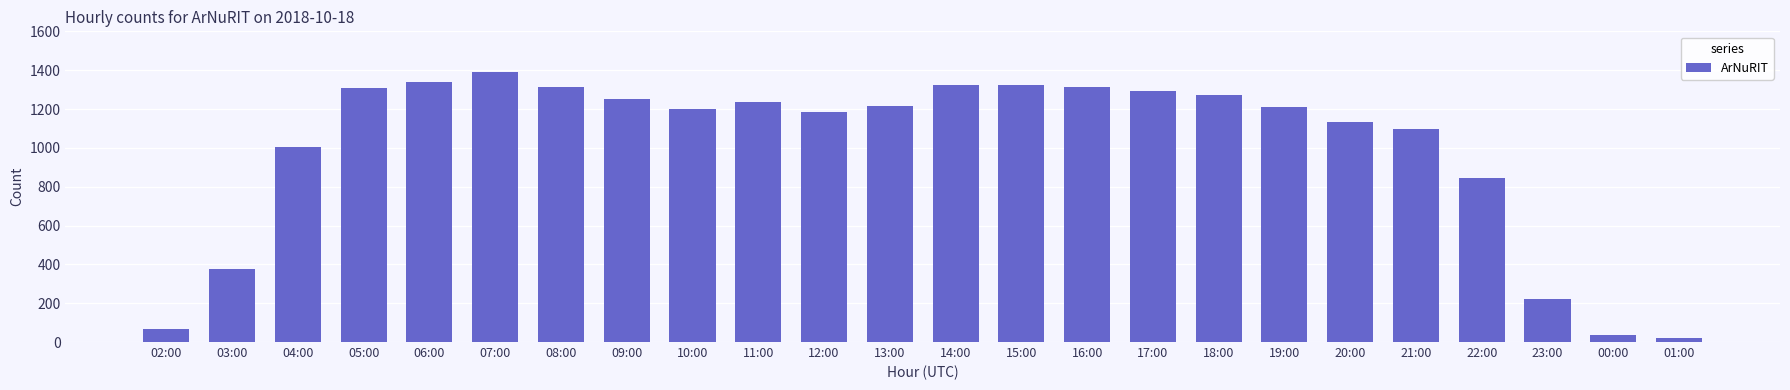

What is the change in value from 14:00 to 20:00?

-192